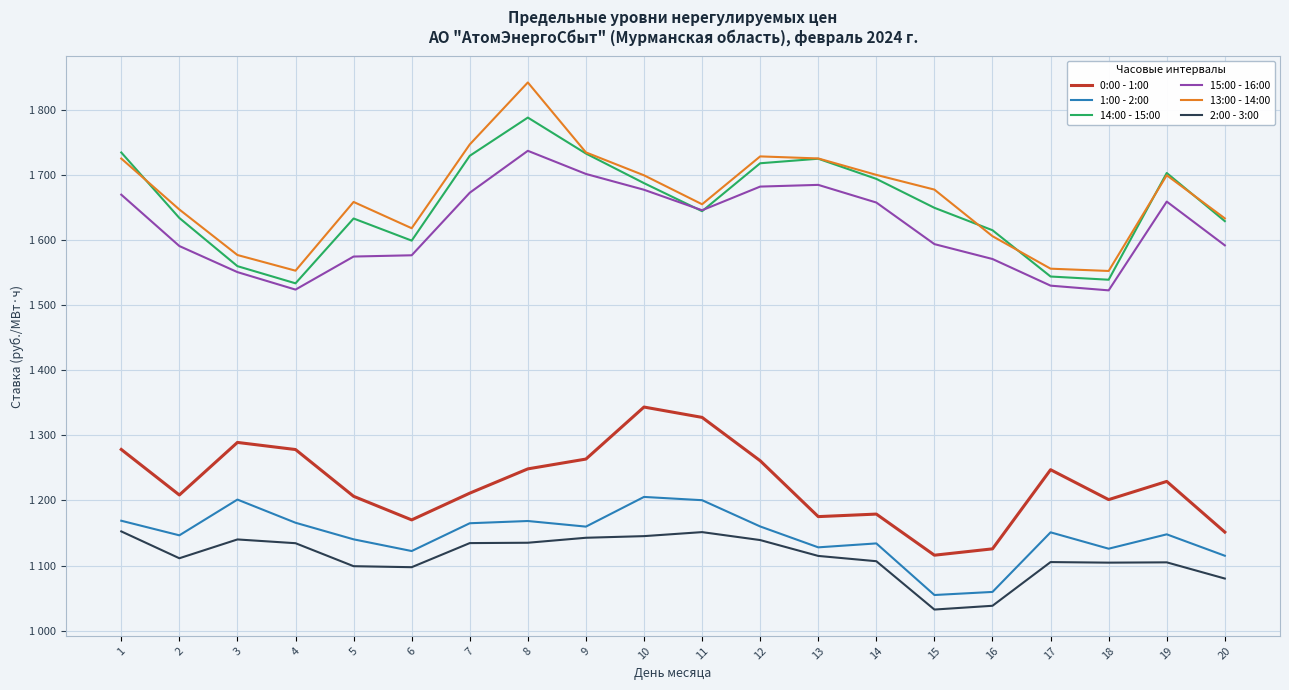

Does the chart have visible grid lines?

Yes